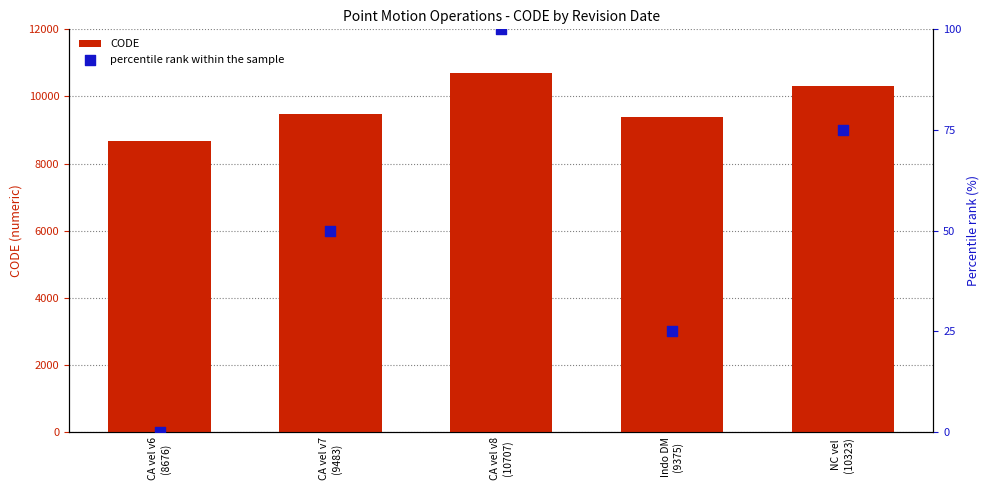

At which category is the sum across all series the highest?

CA vel v8
(10707)